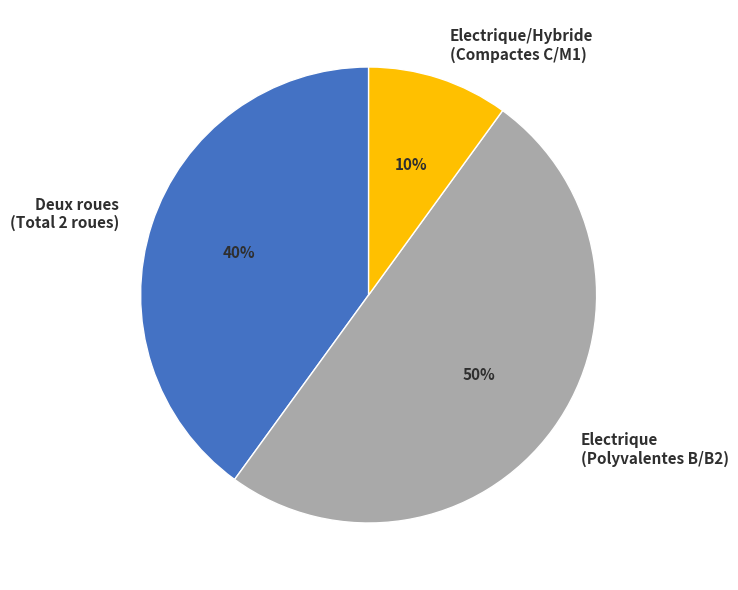

True or false: Electrique (Polyvalentes B/B2) accounts for 50% of the total.

True